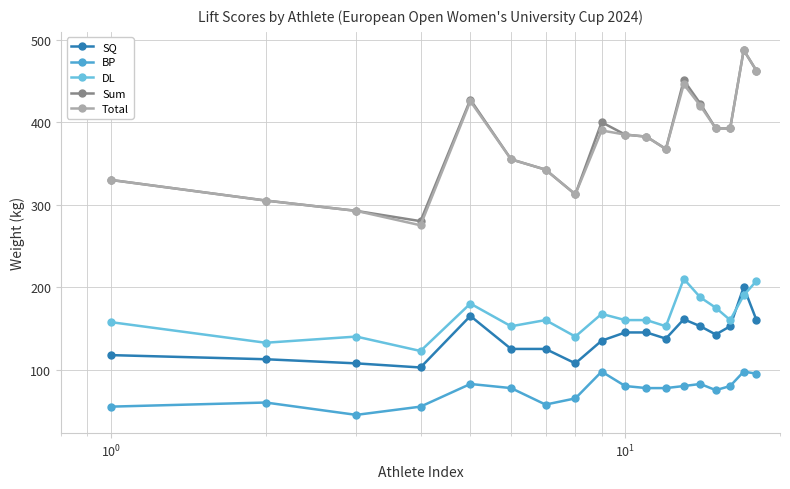

How many data points in DL are less than 160?

7